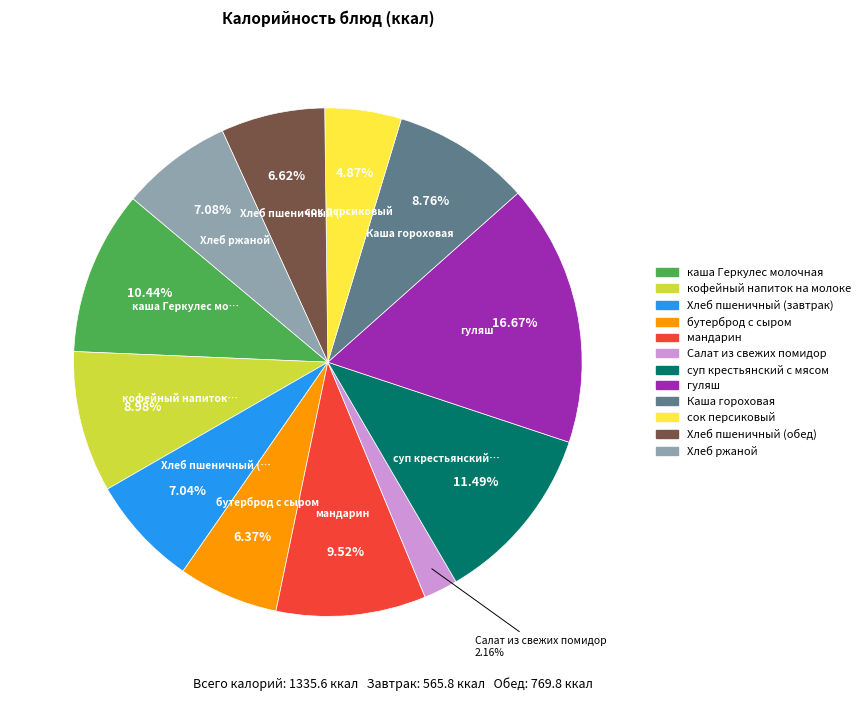

Is it true that Каша гороховая is 9% of the pie?

True